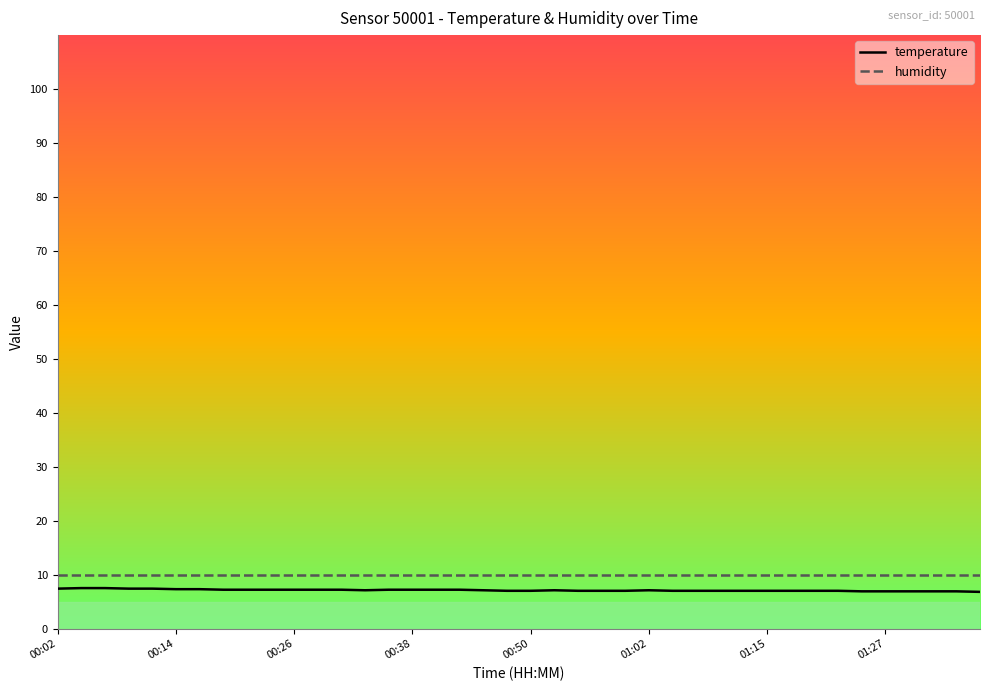

True or false: humidity and temperature intersect in this chart.

False